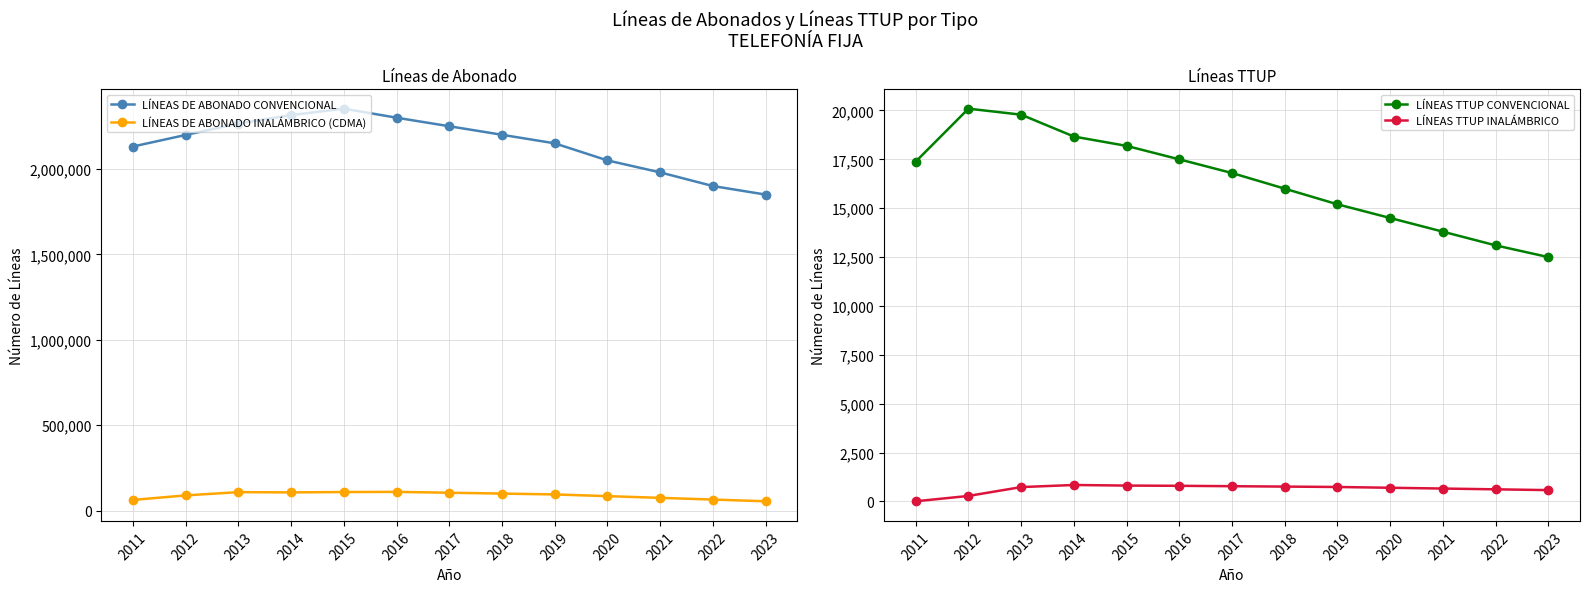

Where does the LÍNEAS TTUP INALÁMBRICO series first go above 735?

2014